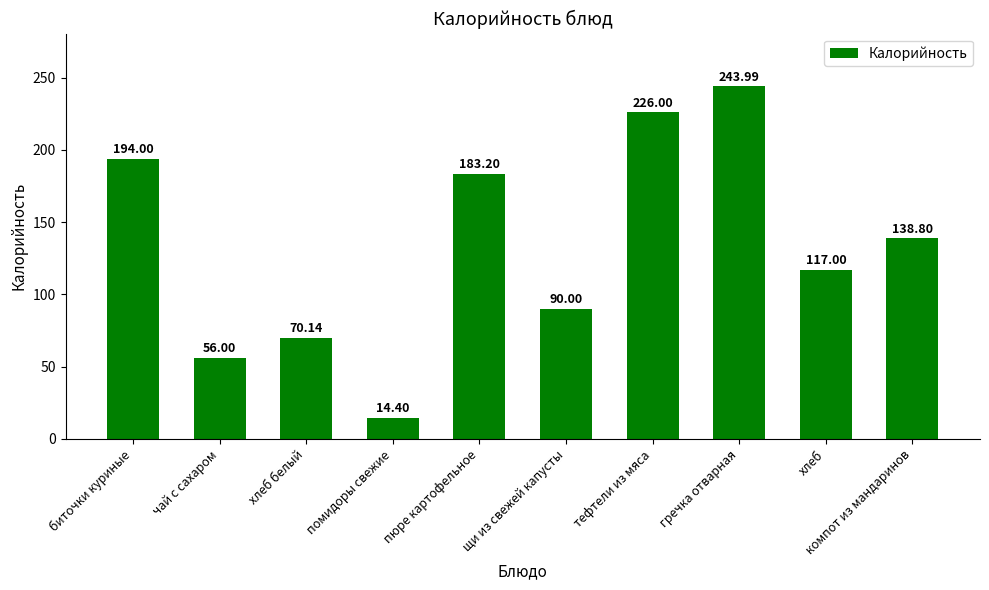

List the labels in order of value, smallest first.

помидоры свежие, чай с сахаром, хлеб белый, щи из свежей капусты, хлеб, компот из мандаринов, пюре картофельное, биточки куриные, тефтели из мяса, гречка отварная